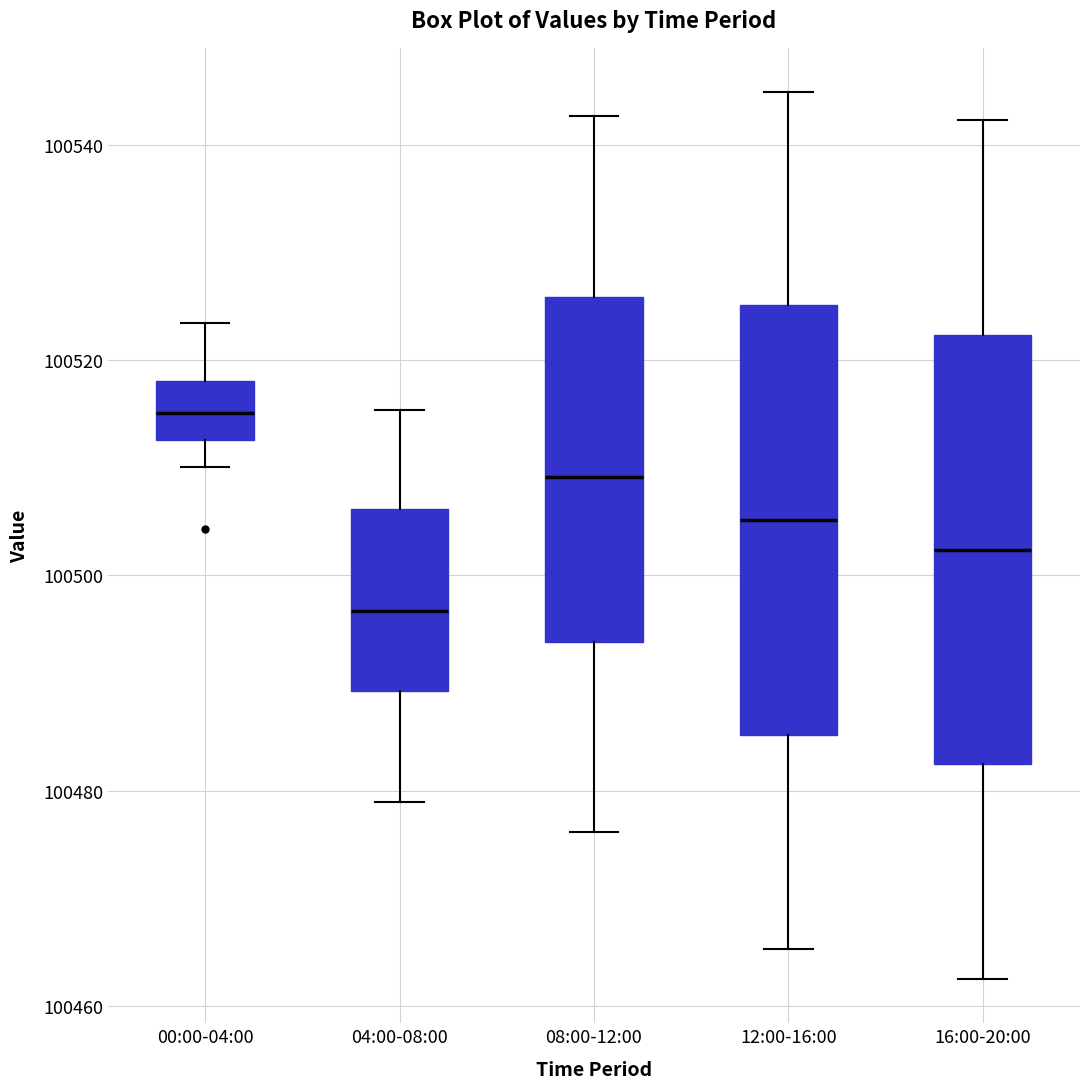

Where does the median line of the box for 16:00-20:00 sit on the y-axis? The values are not printed on the chart, so give them approximately, as read against the axis.

100502